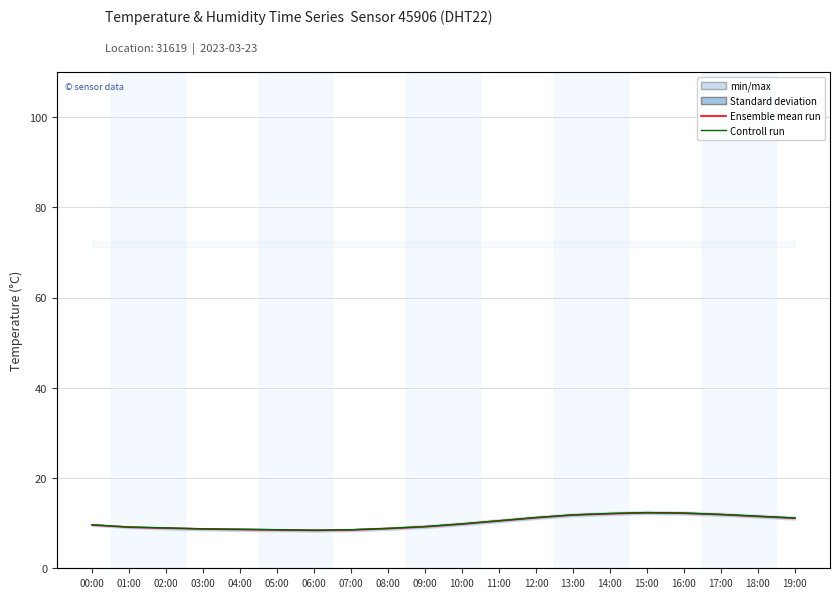

What is the maximum value shown in the chart?

12.4